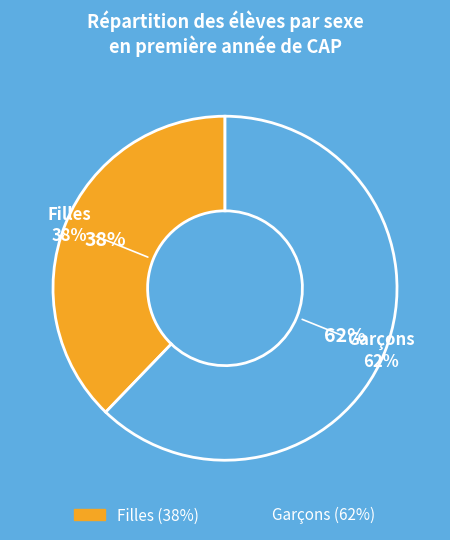

What percentage do Garçons and Filles together represent?

100.0%